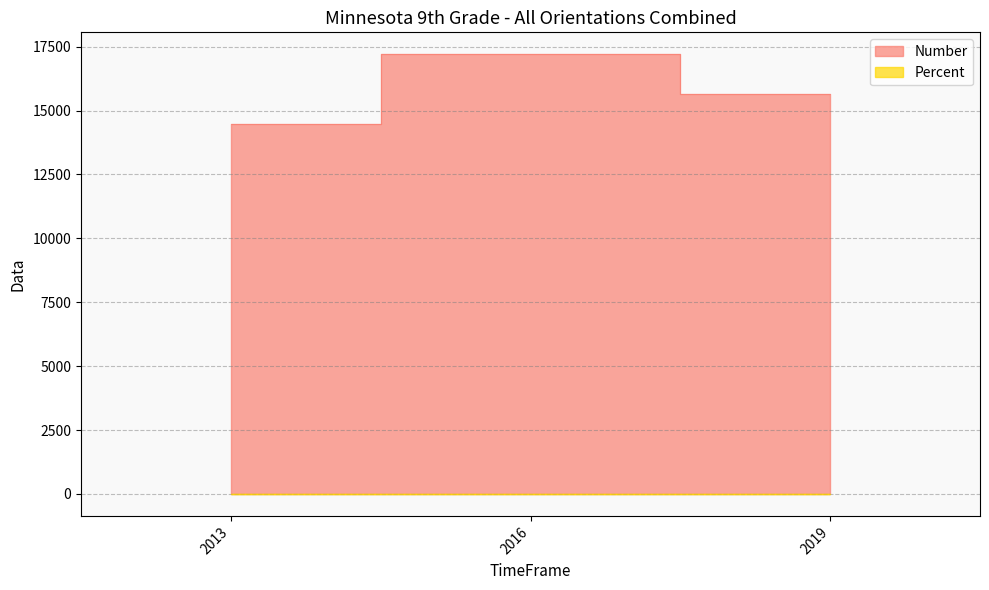

Which category has the lowest value across all series?

2013